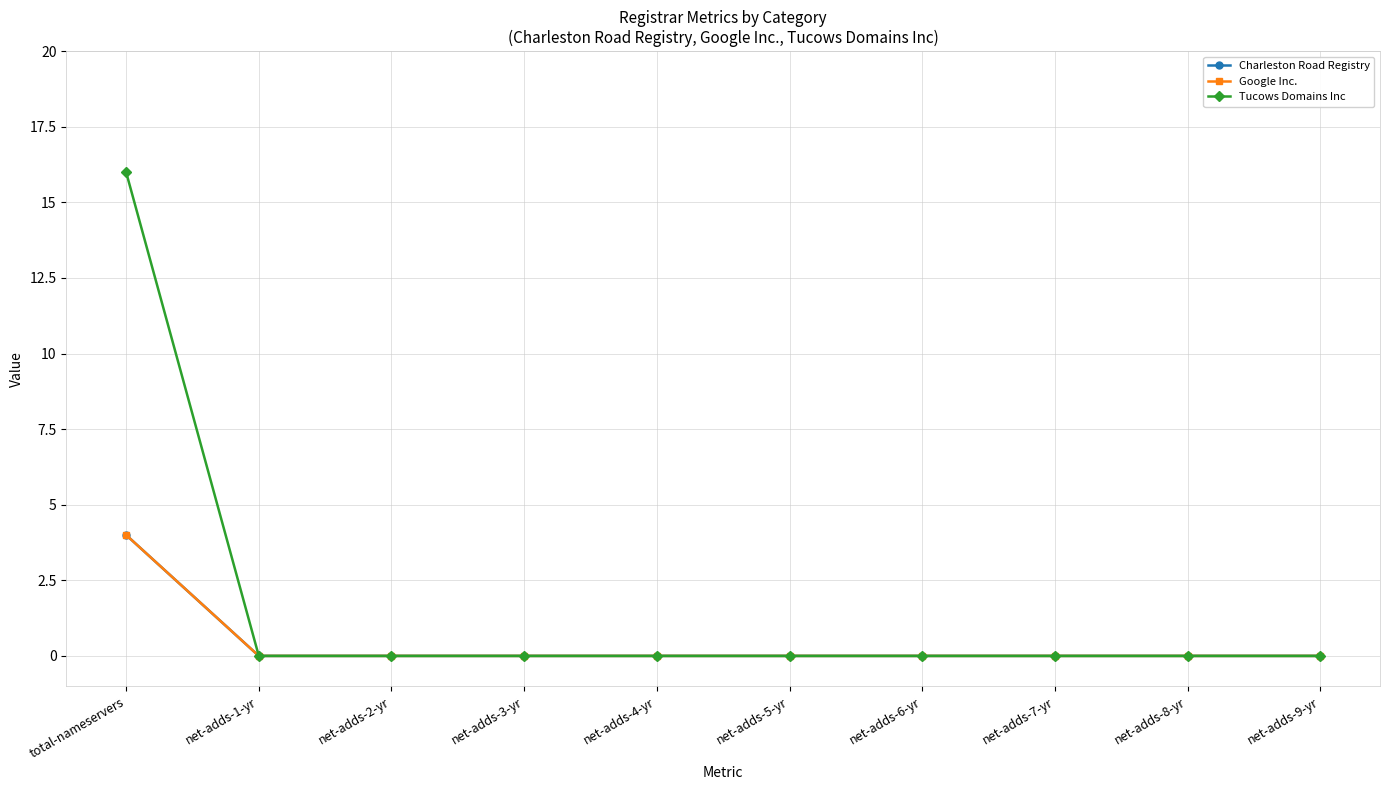

Between net-adds-6-yr and net-adds-8-yr, which is larger?

net-adds-6-yr